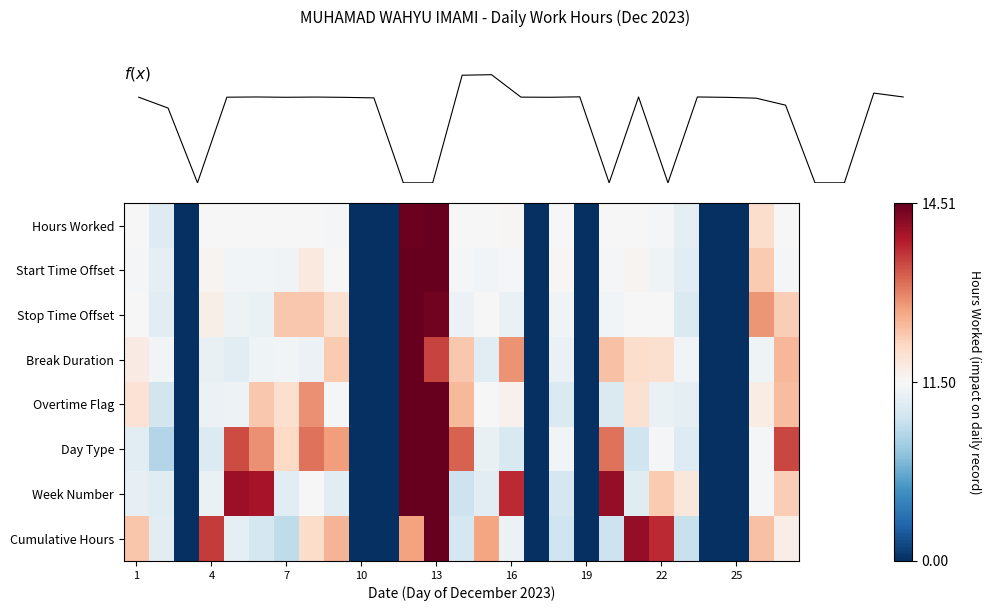

Between 17 and 11, which is larger?

11